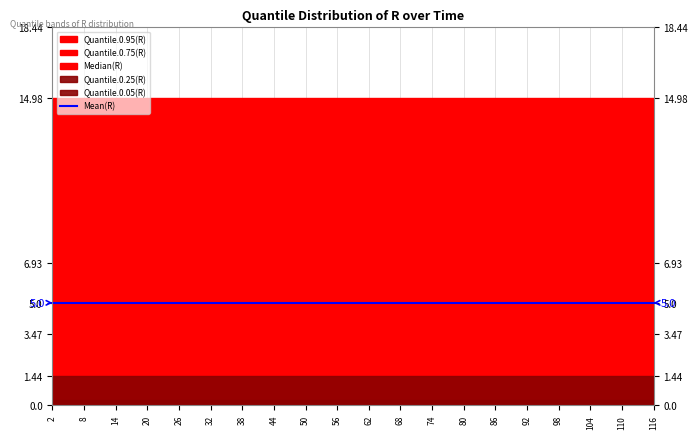

True or false: Median(R) has a value of 4.7 at 62.

False